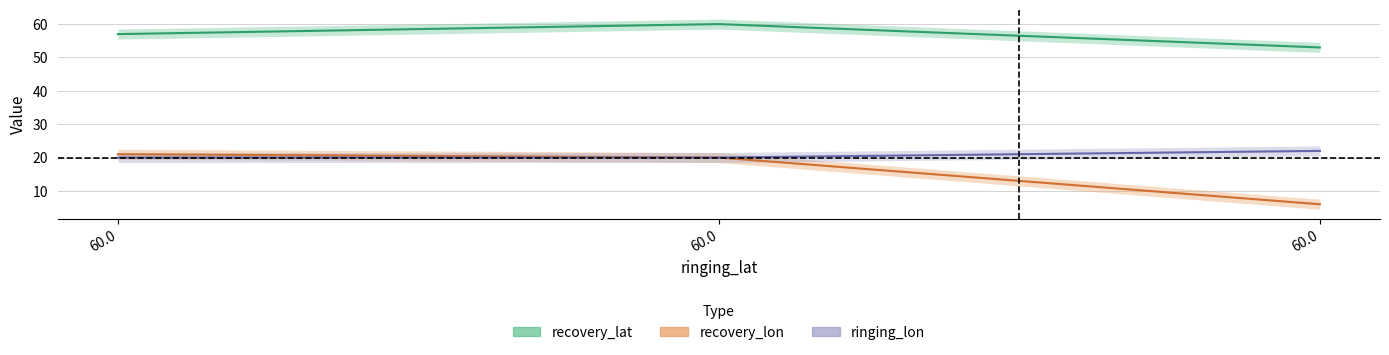

Count the number of data series in this chart.

3